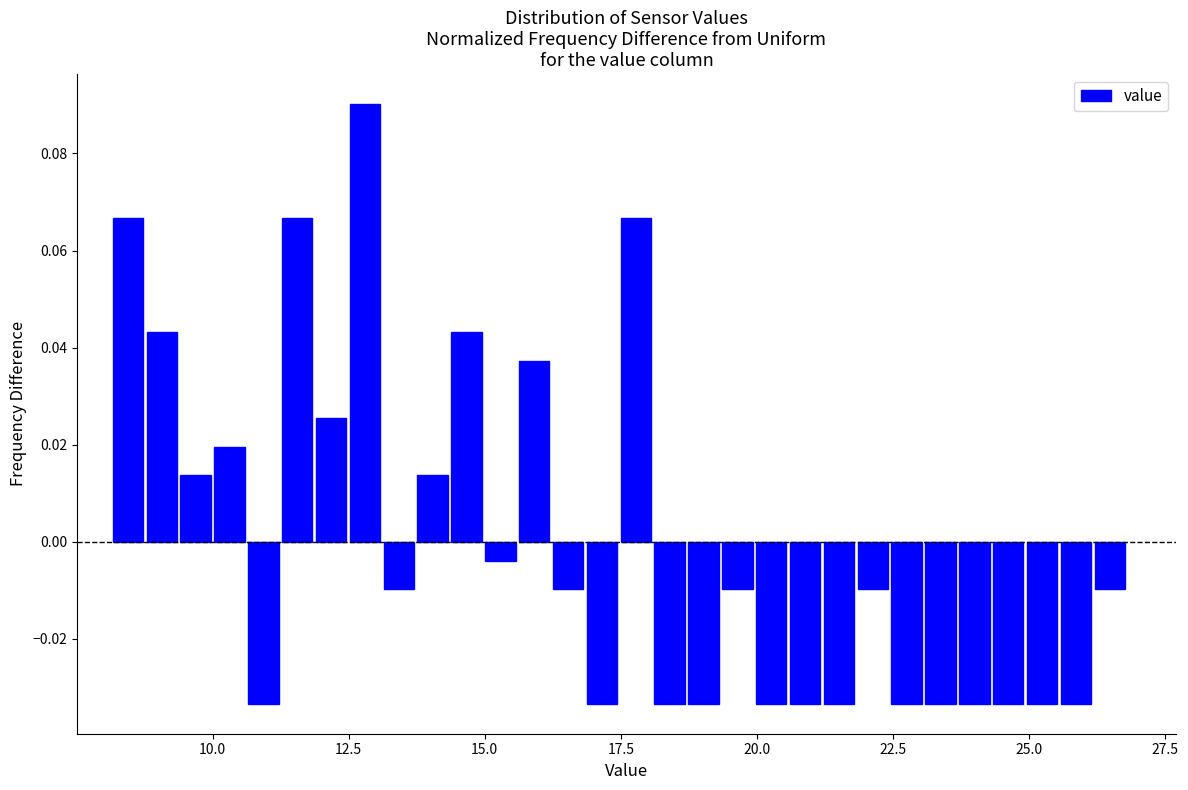

Around what value on the x-axis is the tallest bar? Give the approximate position of its centre, as read against the axis.

13.0